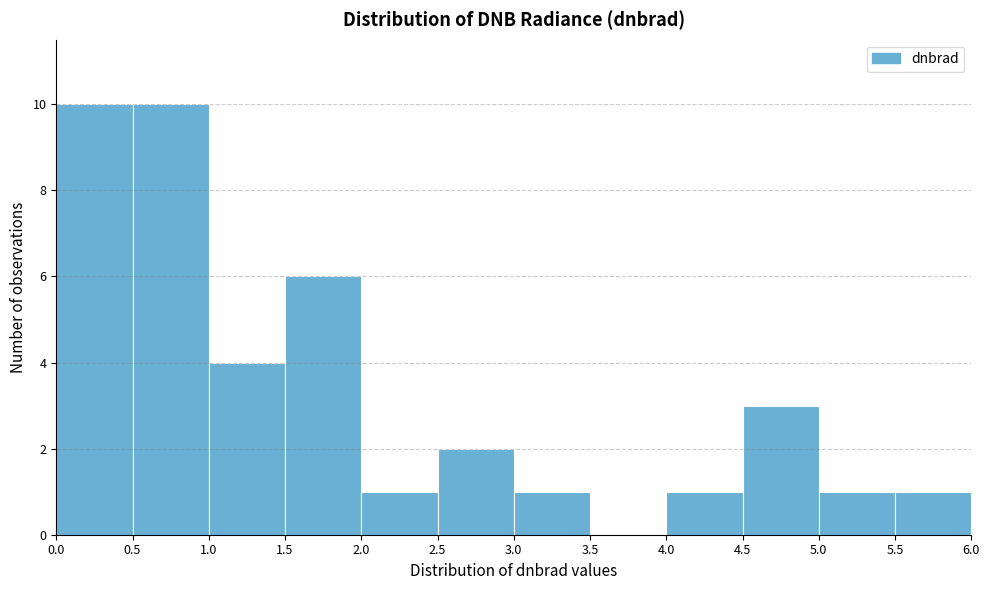

What is the height of the bar covering 0.5 to 1.0 on the x-axis? The values are not printed on the chart, so give them approximately, as read against the axis.

10